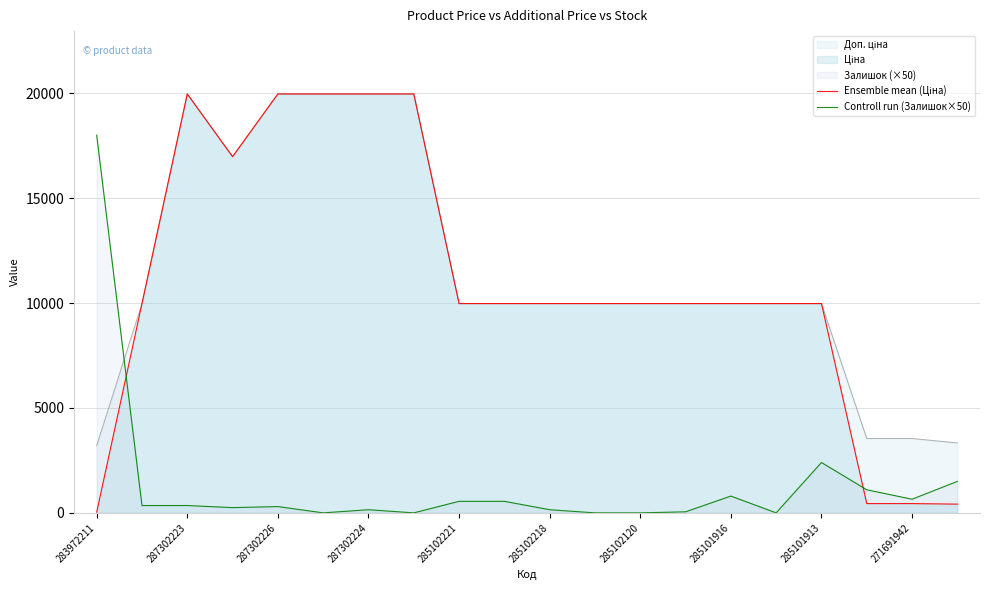

What is the highest value of the Controll run (Залишок×50) series?

18000.0